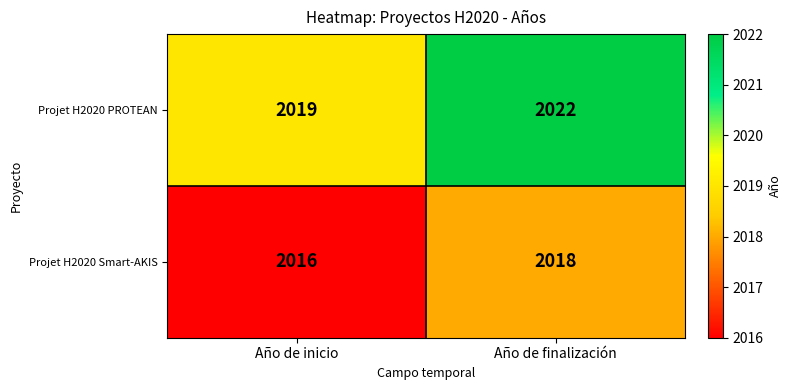

At Año de finalización, list the series in order from largest to smallest.

Projet H2020 PROTEAN, Projet H2020 Smart-AKIS